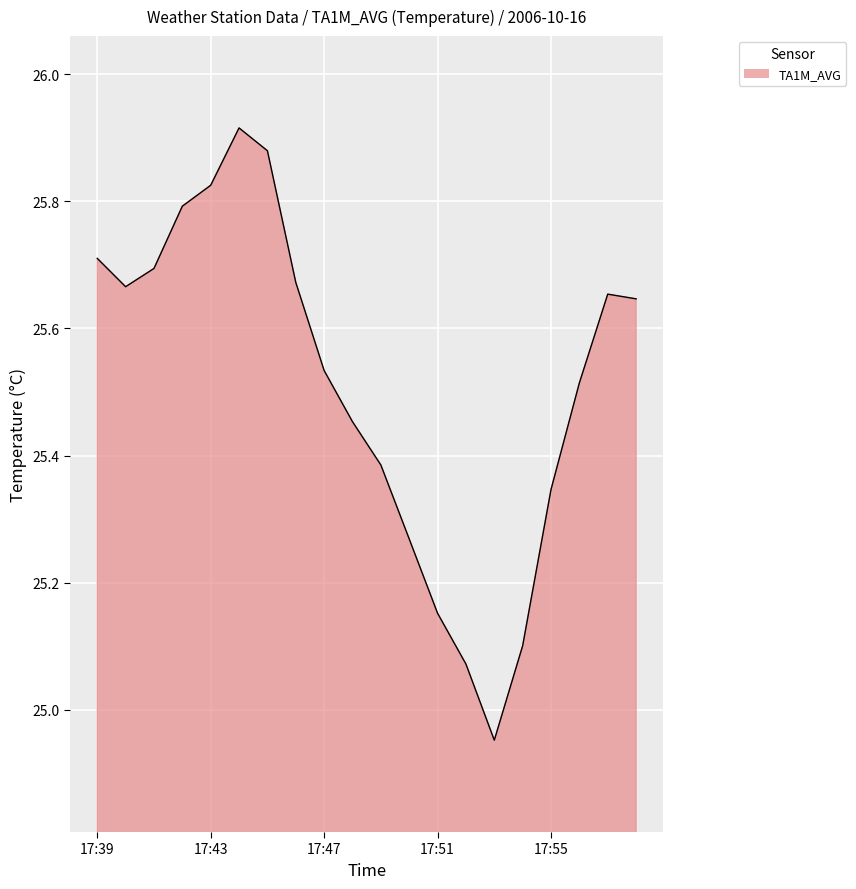

Rank the categories by value from highest to lowest.

17:44, 17:45, 17:43, 17:42, 17:39, 17:41, 17:46, 17:40, 17:57, 17:58, 17:47, 17:56, 17:48, 17:49, 17:55, 17:50, 17:51, 17:54, 17:52, 17:53